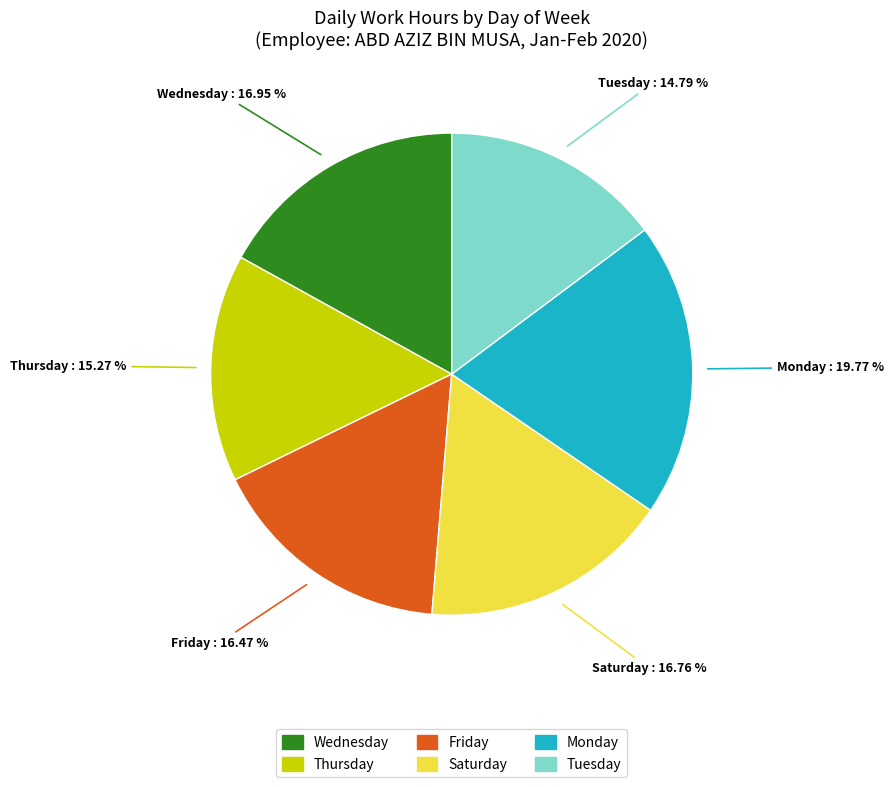

Is there a majority slice in this chart?

No